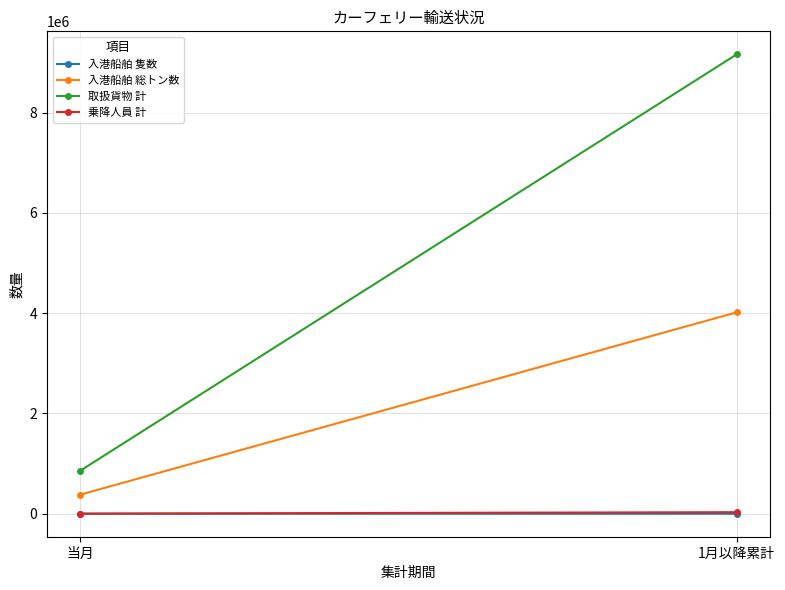

The 入港船舶 総トン数 series shows 5502224 at 1月以降累計. True or false?

False